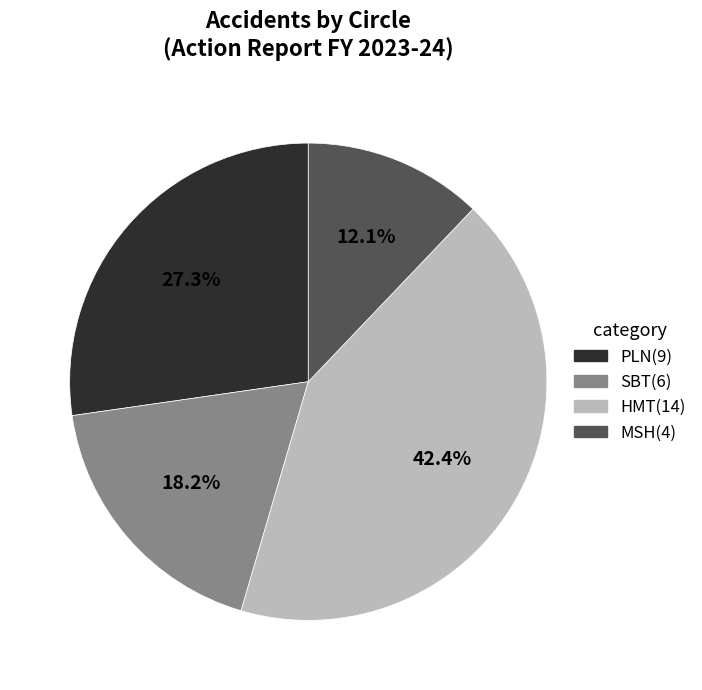

To the nearest percent, what is the average slice percentage?

25%